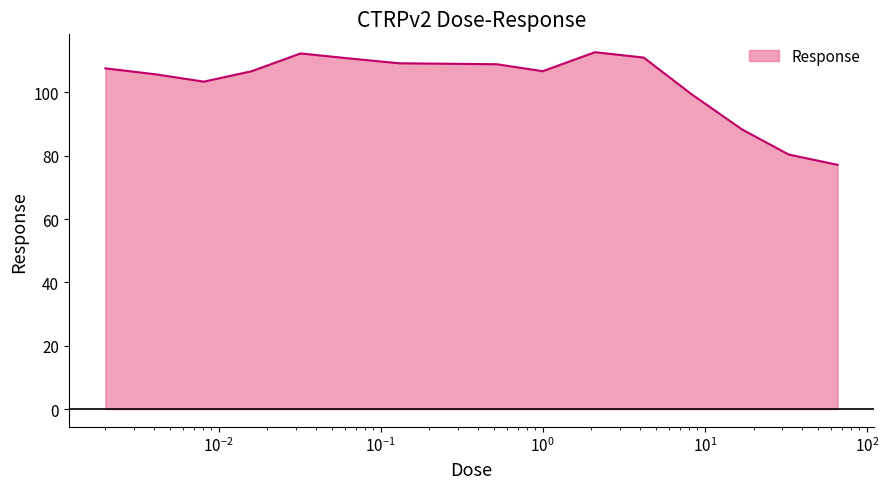

What is the average value?

102.7